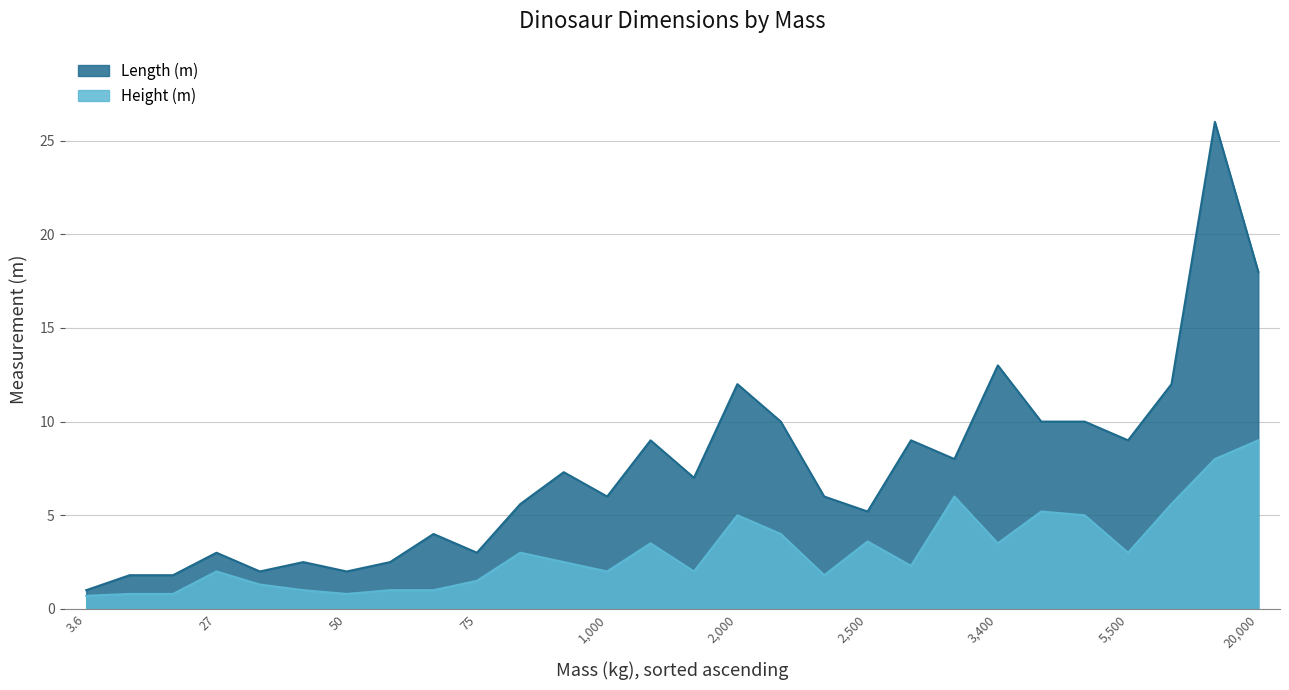

Does the chart have visible grid lines?

Yes